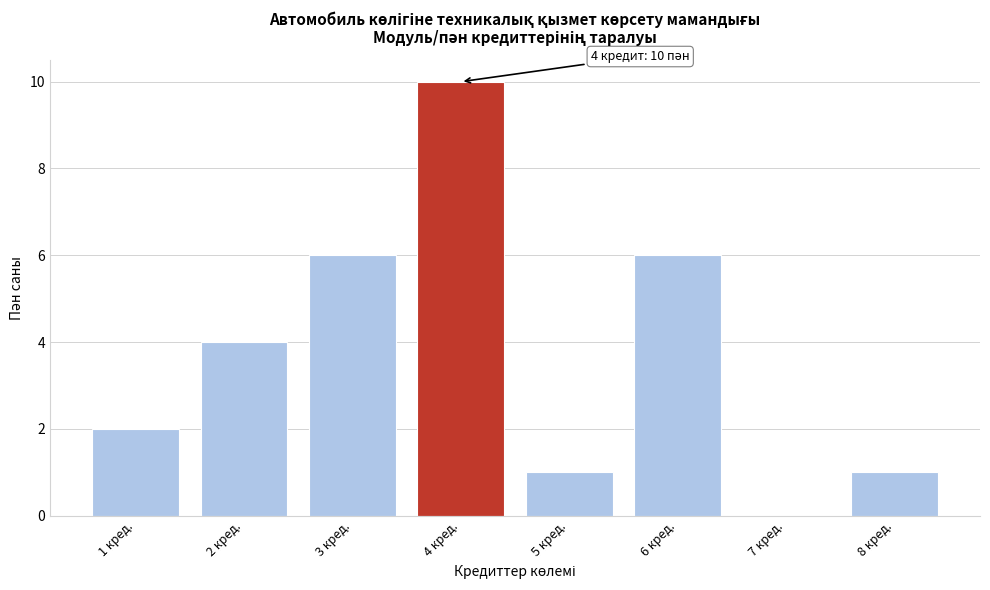

Over which range of the x-axis is the bar tallest?

3.5 to 4.5